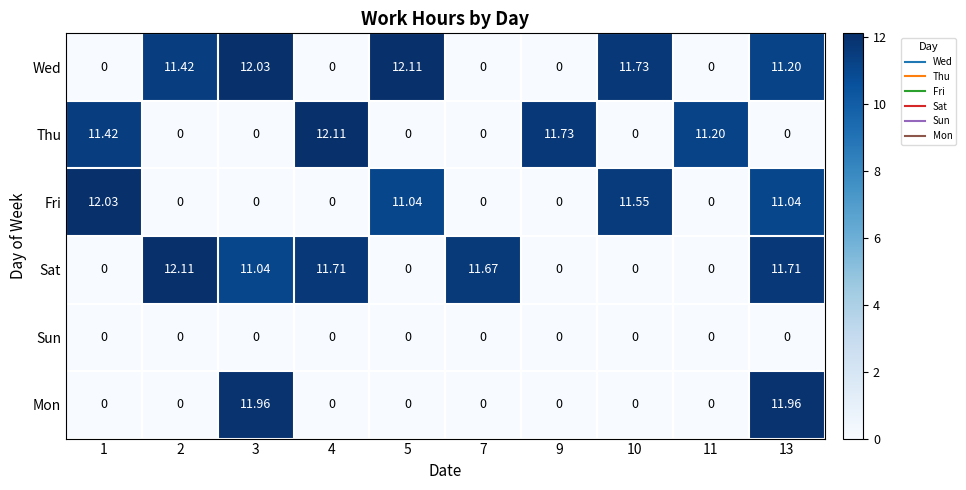

Between 5 and 7, which series saw the biggest shift?

Wed